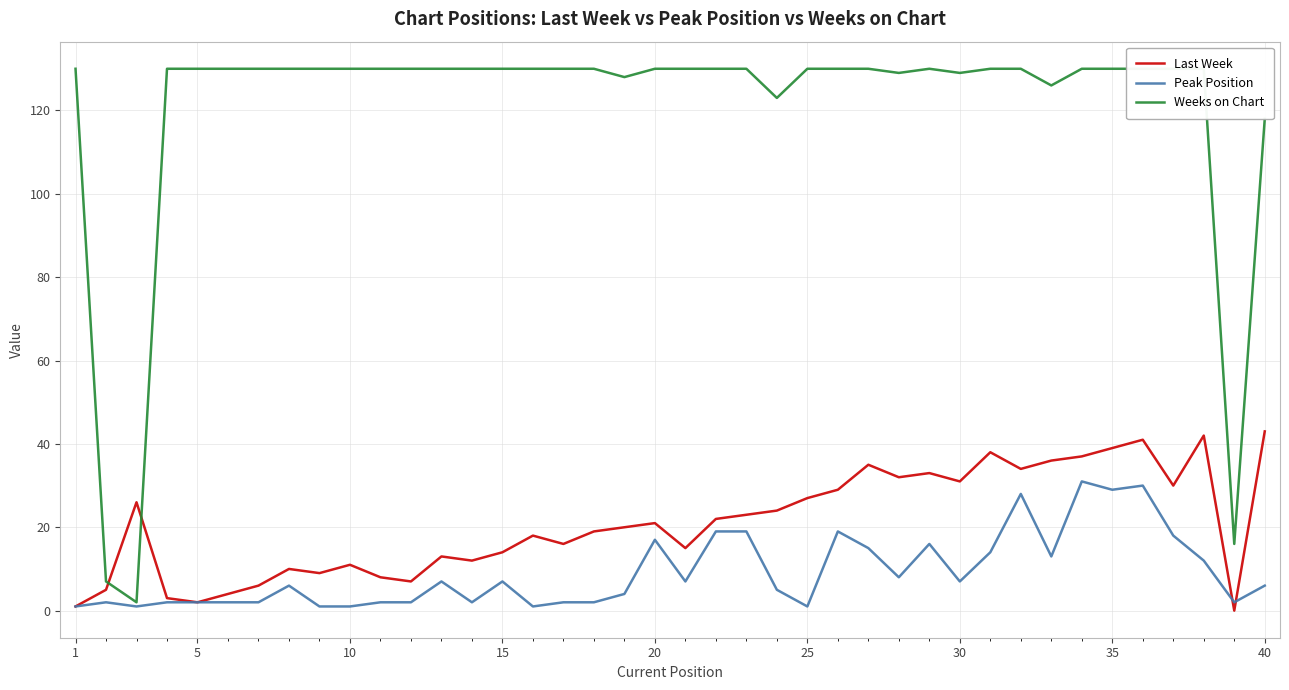

True or false: Weeks on Chart and Last Week intersect in this chart.

True